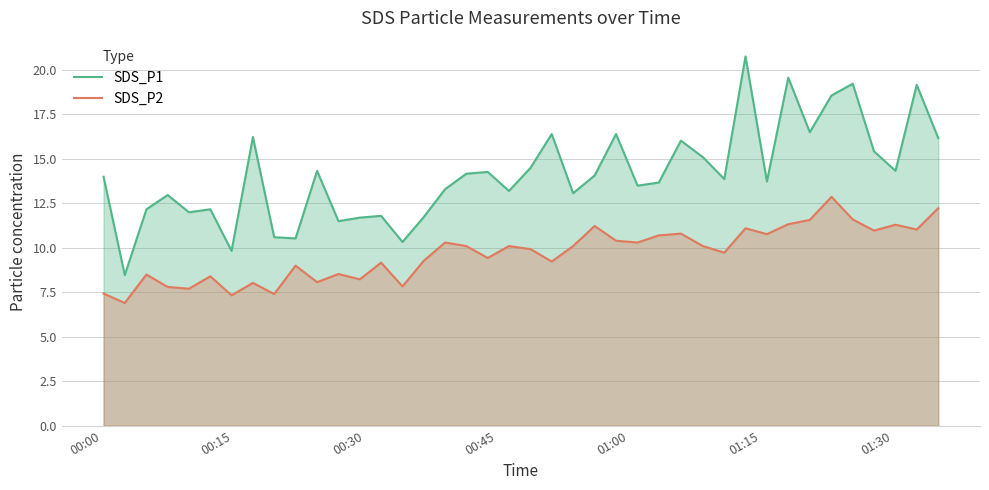

What is the lowest value of the SDS_P1 series?

8.5